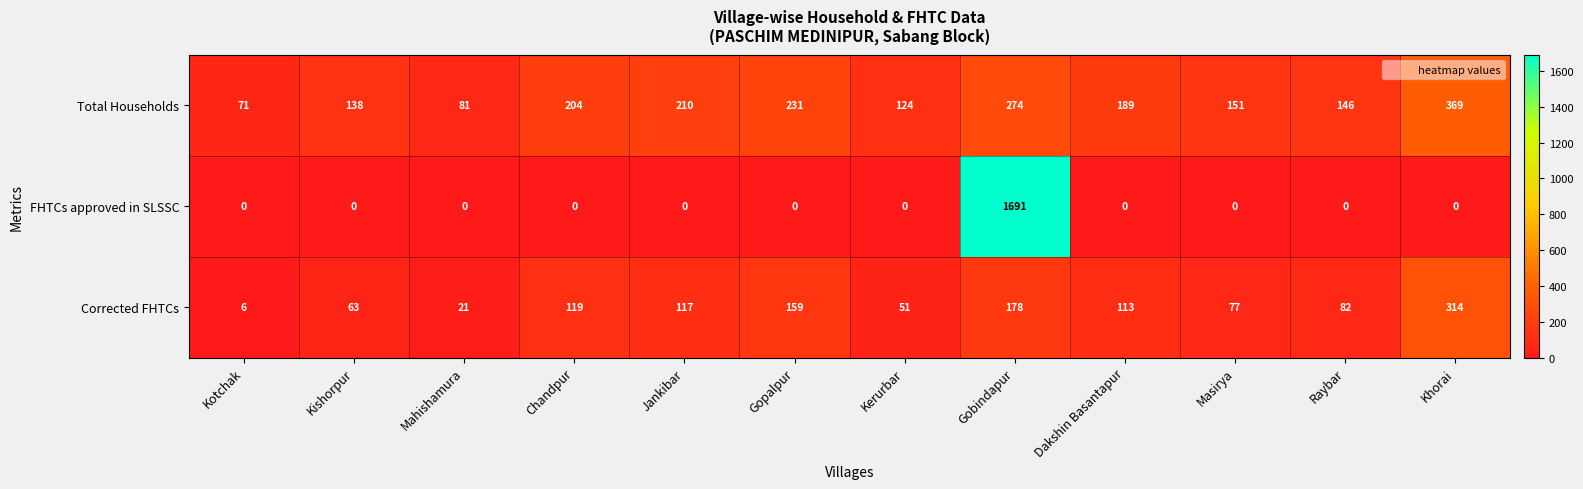

Is it true that Corrected FHTCs equals 82 at Raybar?

True